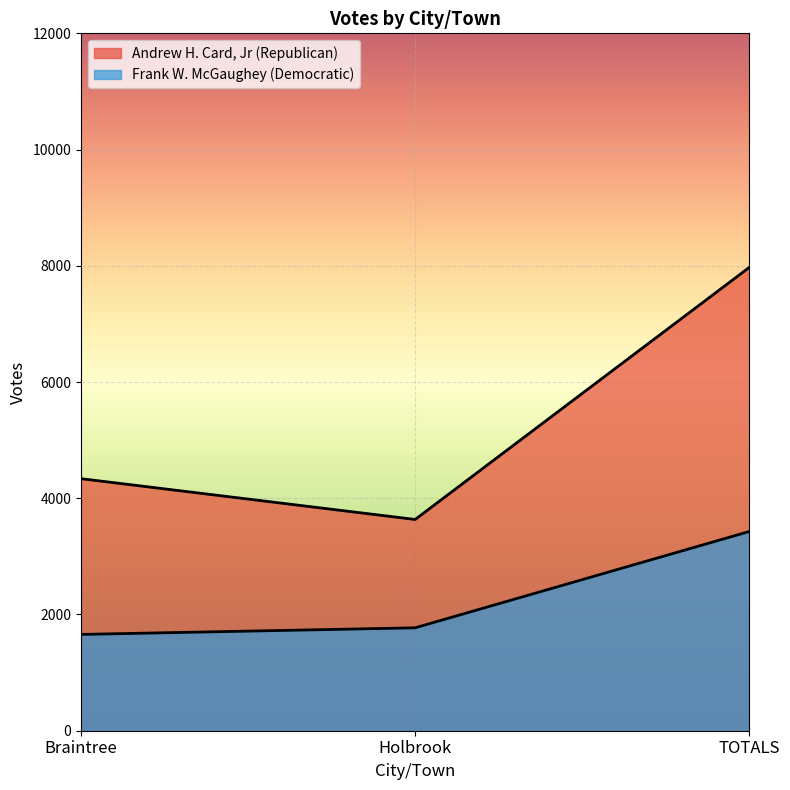

What position from the right is Holbrook?

2